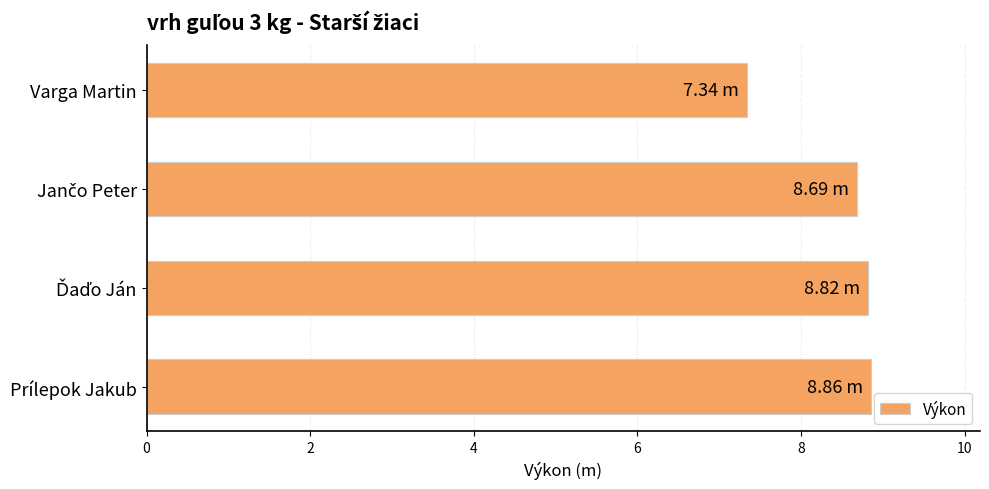

Does the chart contain any negative values?

No